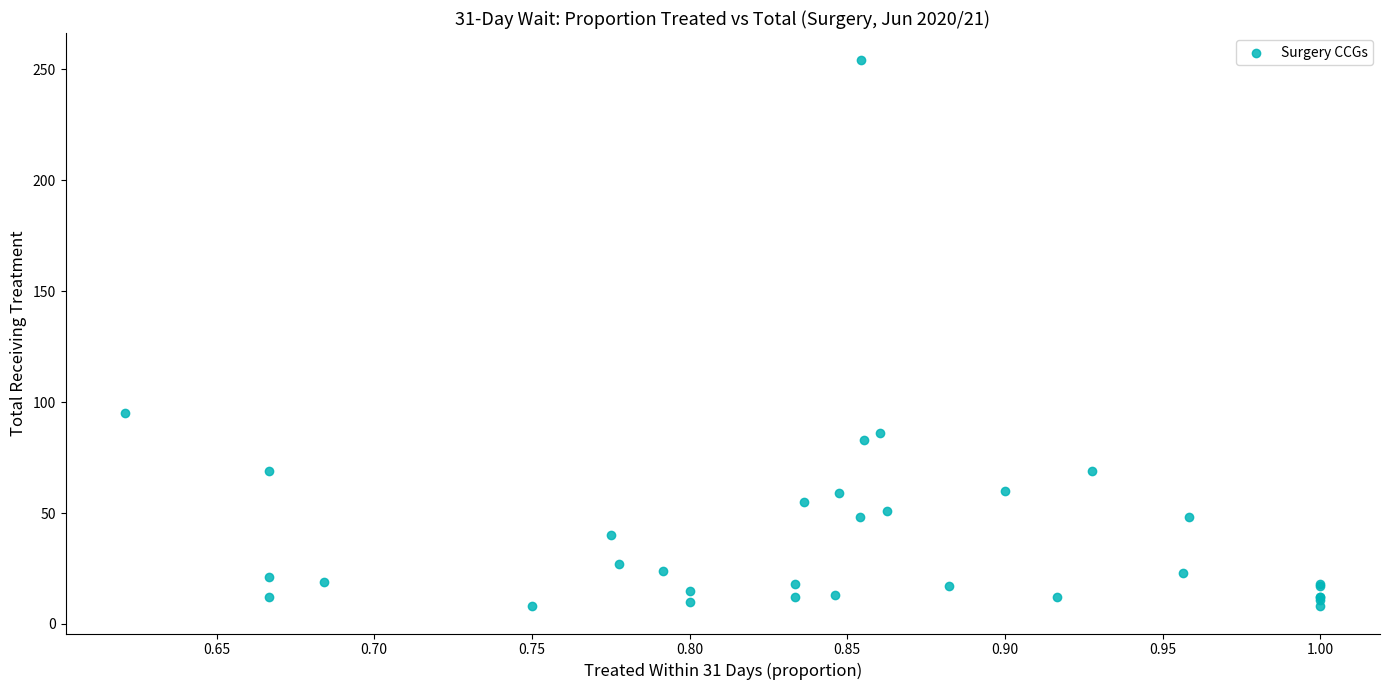

What Y value in the scatter plot is closest to 131?

95